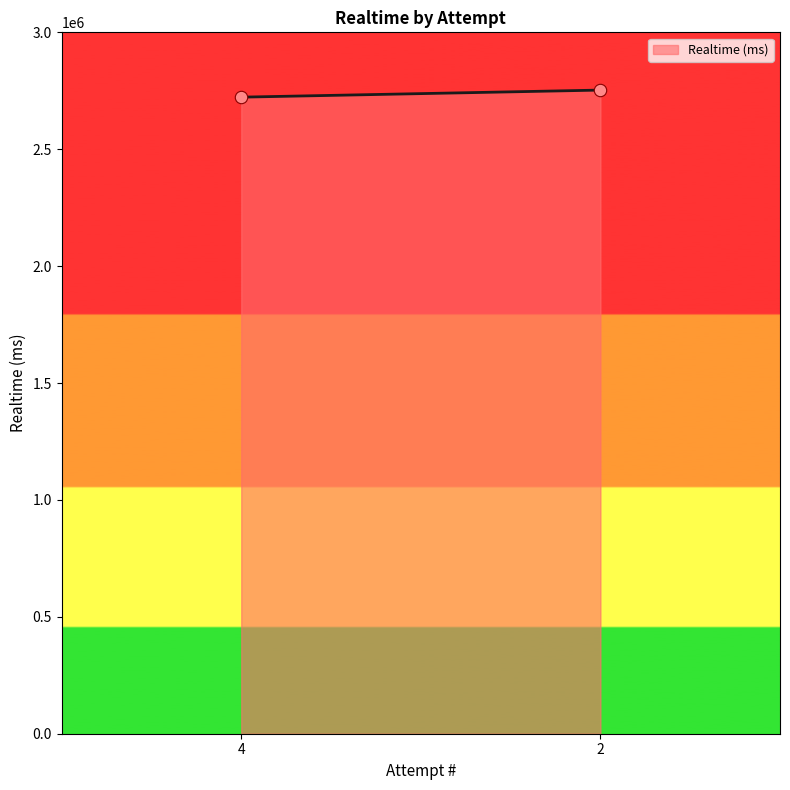

What is the range of Y values (max minus min)?

30287